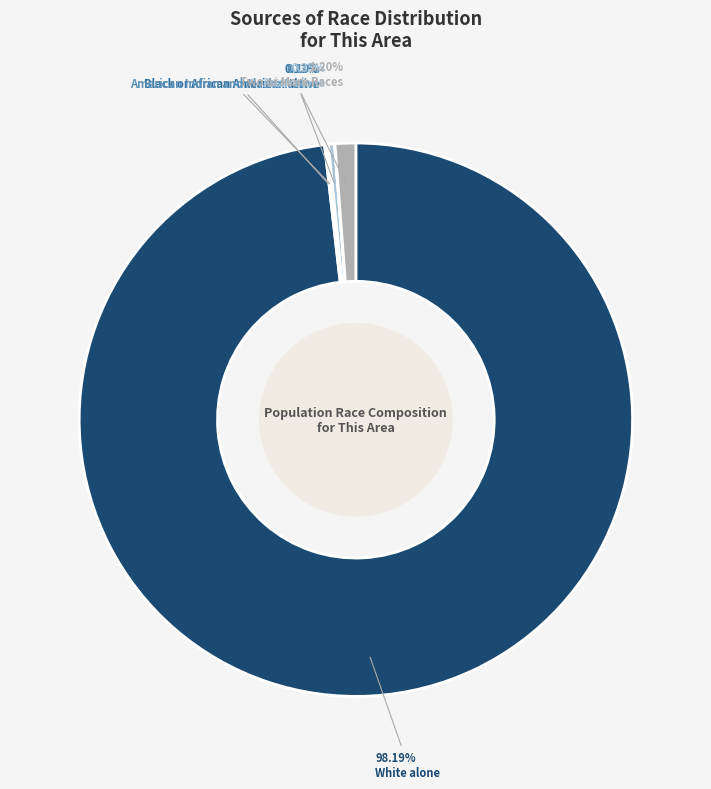

Is there any slice that represents more than half of the pie?

Yes